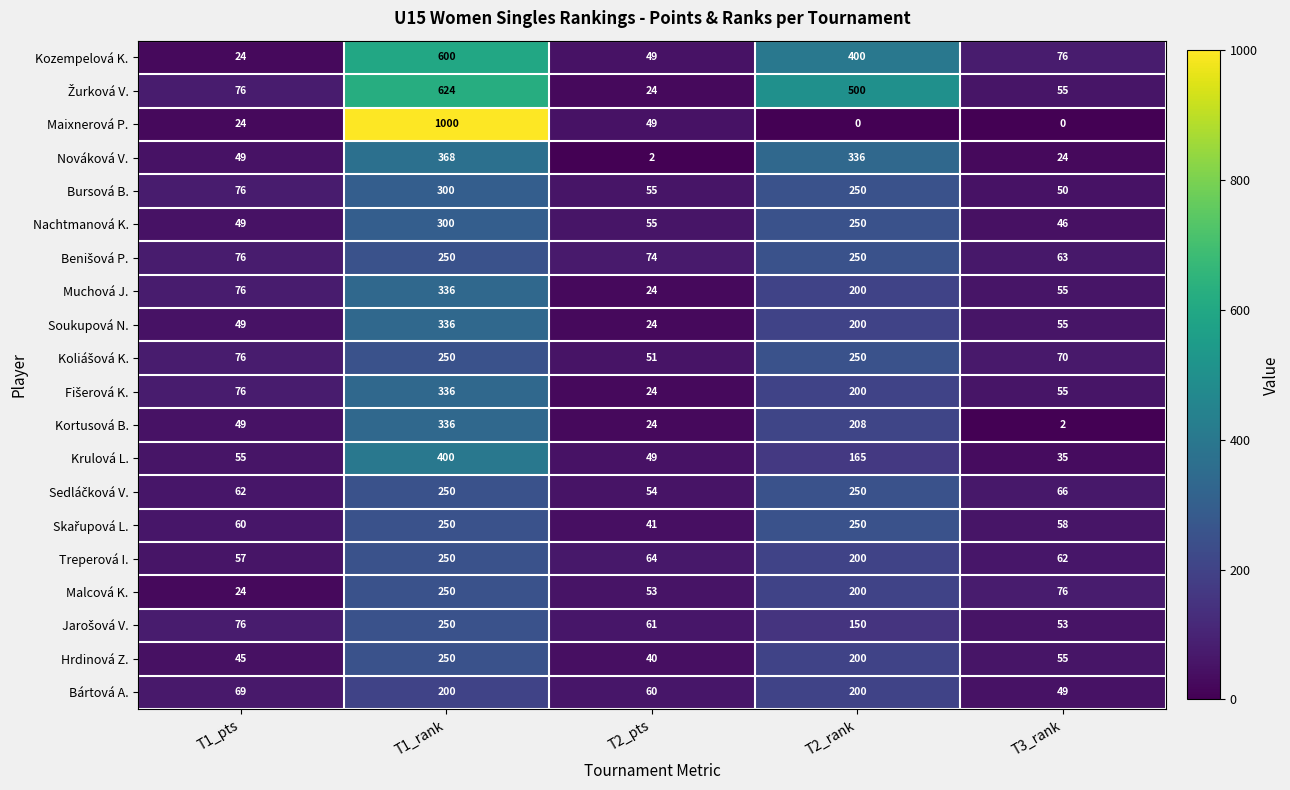

The Soukupová N. series shows 49 at T1_pts. True or false?

True